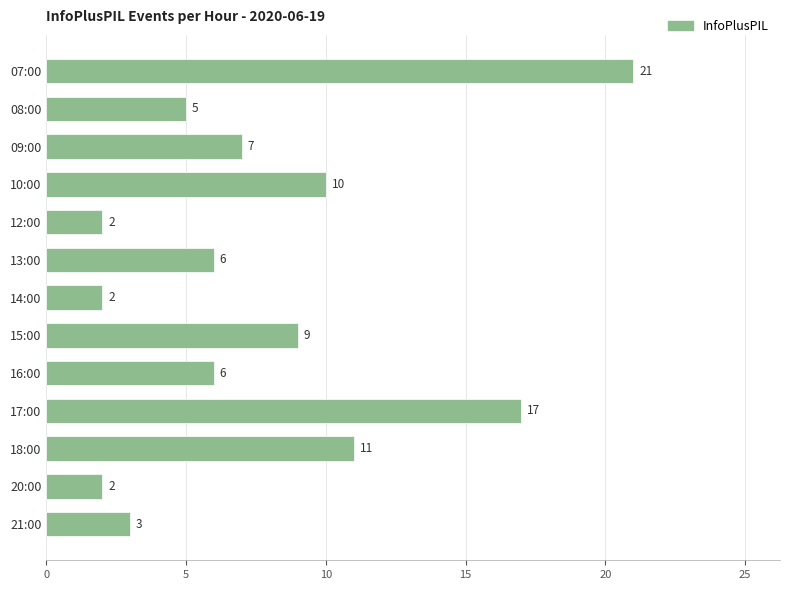

Are the bars horizontal?

Yes